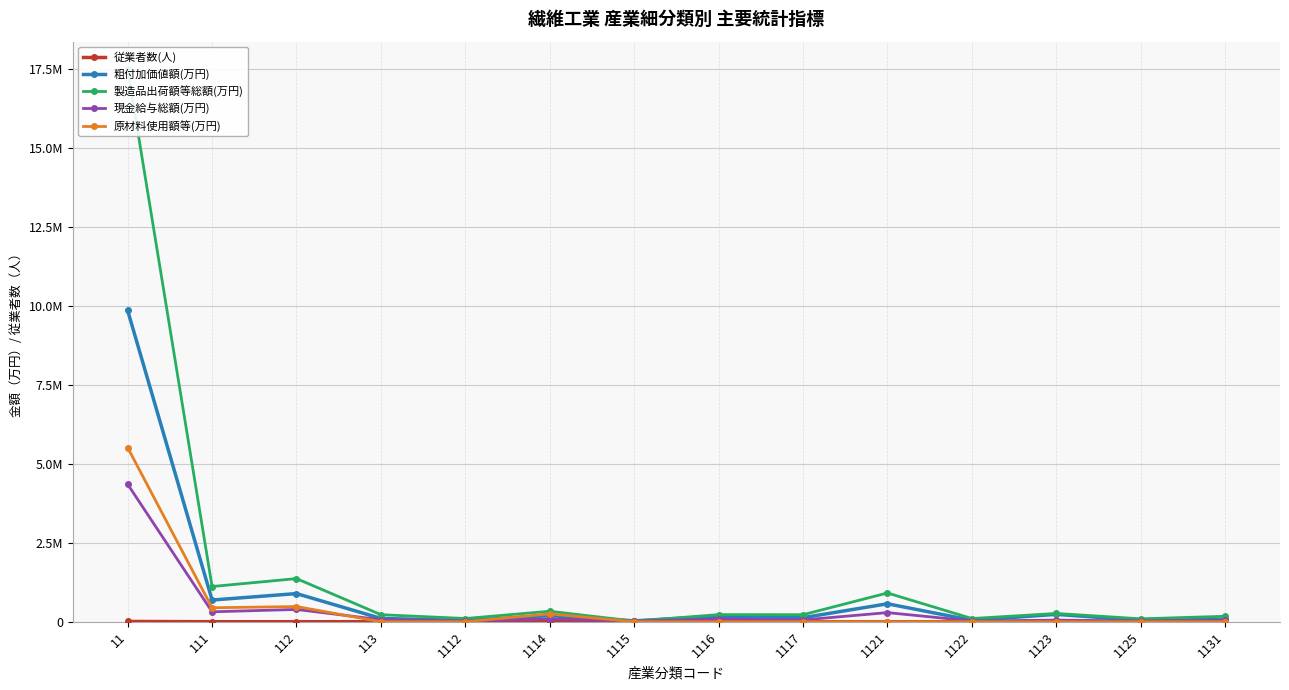

What is the difference between the second highest and minimum values in the 粗付加価値額(万円) series?

863895